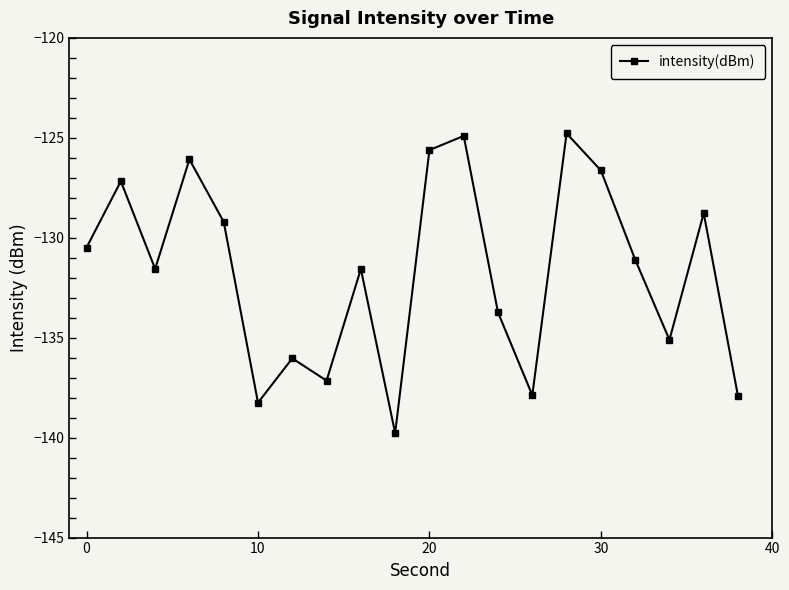

How many interior local valleys (lower than both neighbors) does the data have?

6